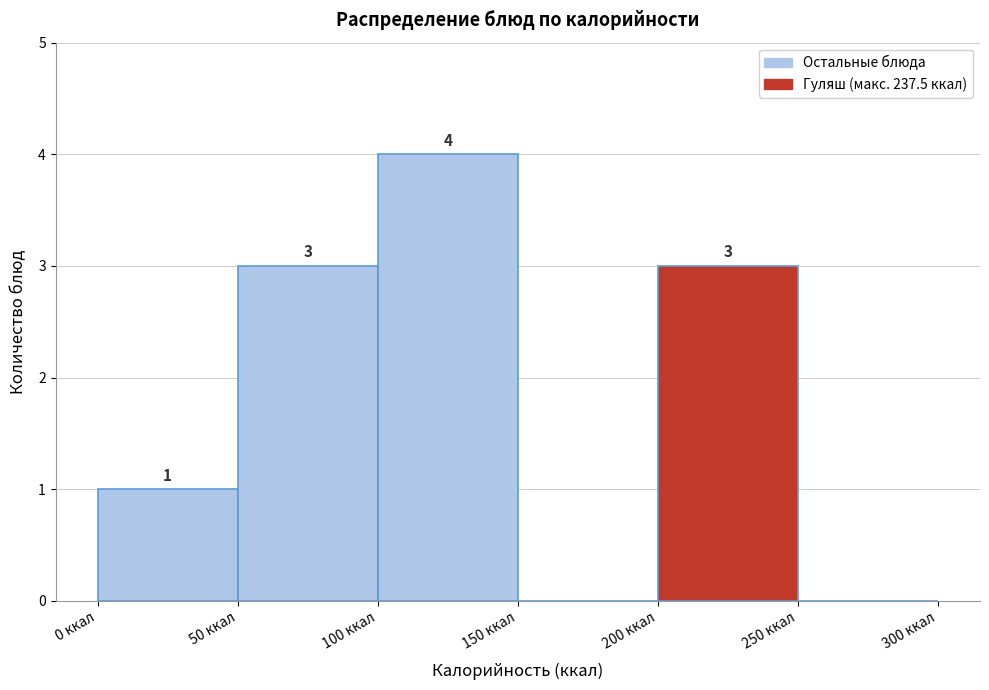

Which range on the x-axis has the tallest bar?

100 to 150